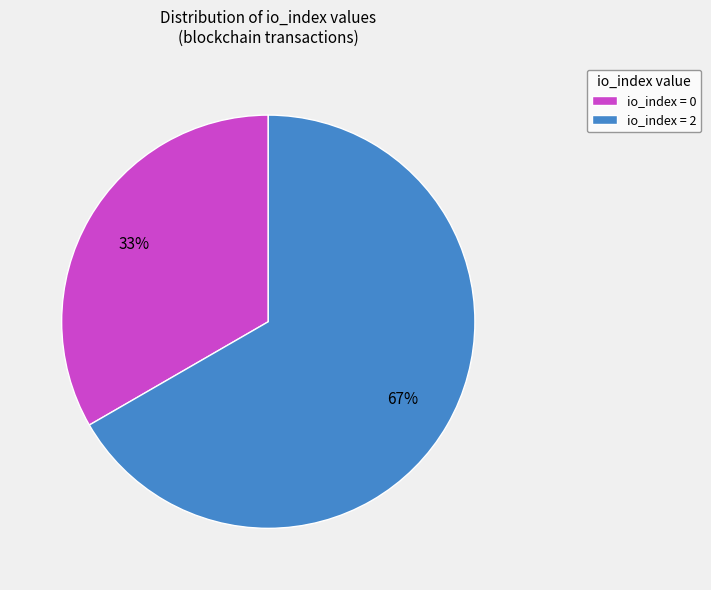

Which slice is the largest?

io_index = 2